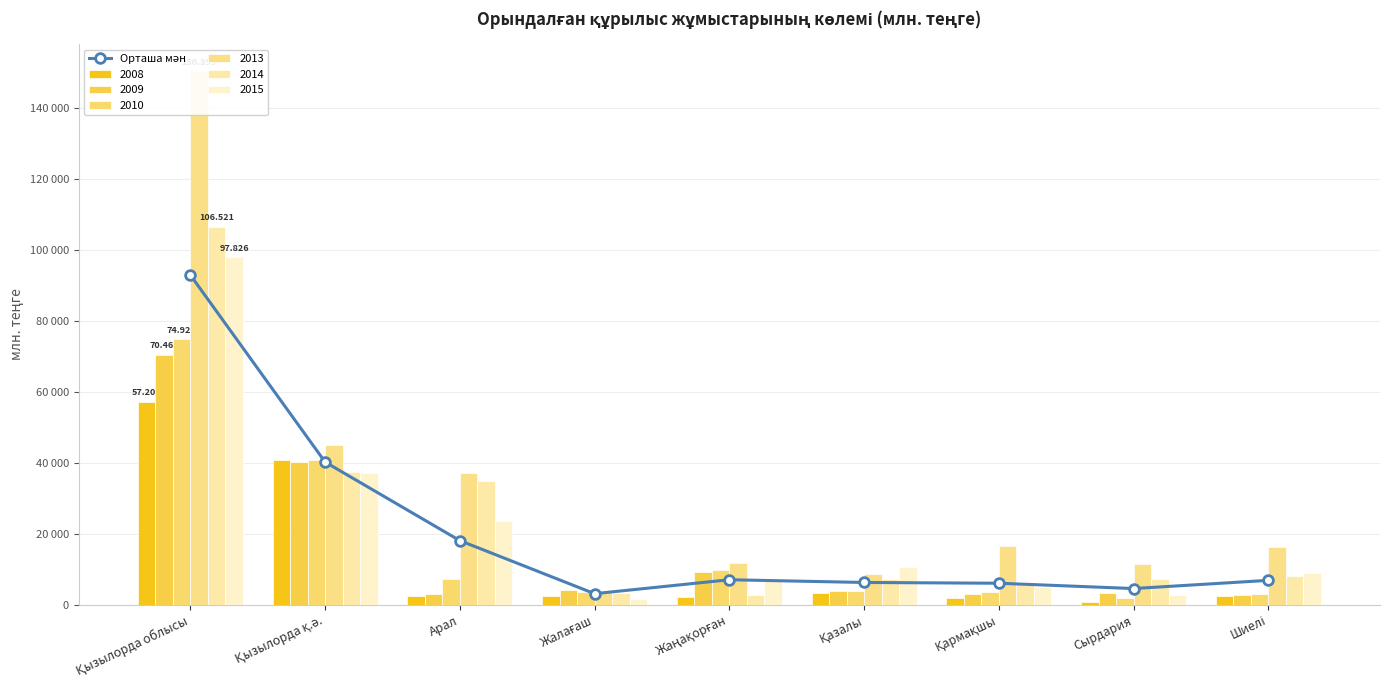

What is the greatest value displayed?

92889.3